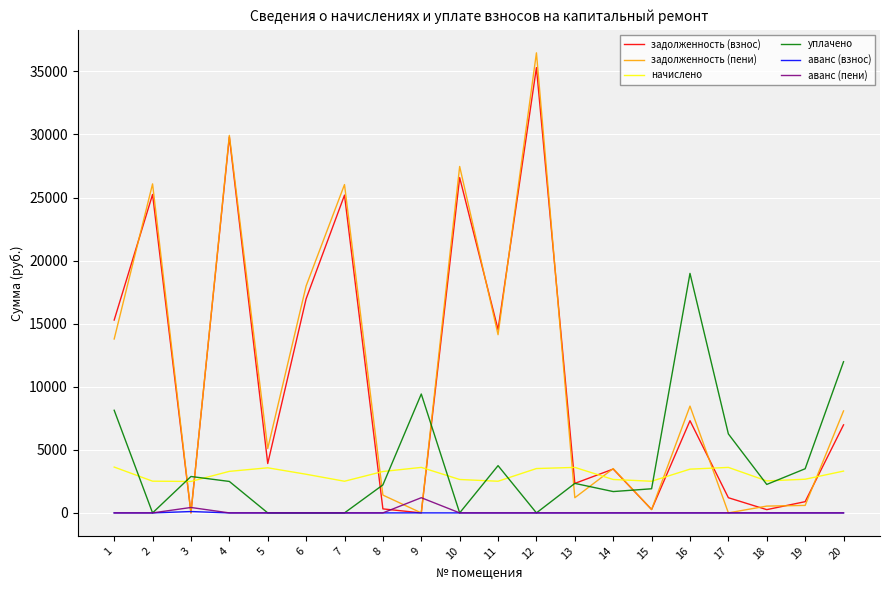

Between 4 and 17, which series saw the biggest shift?

задолженность (пени)